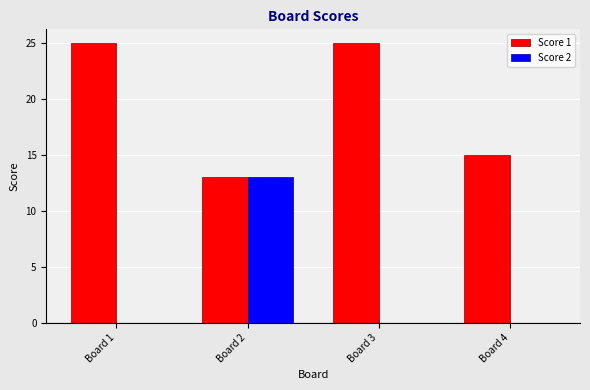

Are the bars horizontal?

No